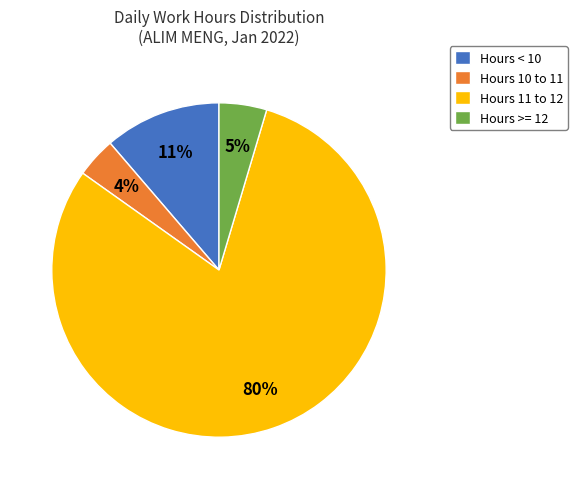

Is the sum of Hours 10 to 11 and Hours < 10 greater than half?

No